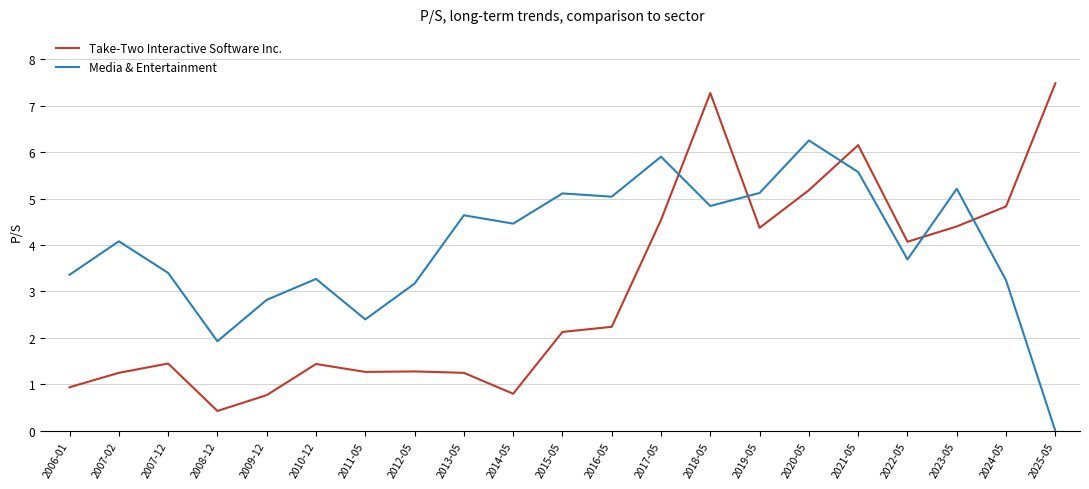

True or false: Take-Two Interactive Software Inc. and Media & Entertainment intersect in this chart.

True